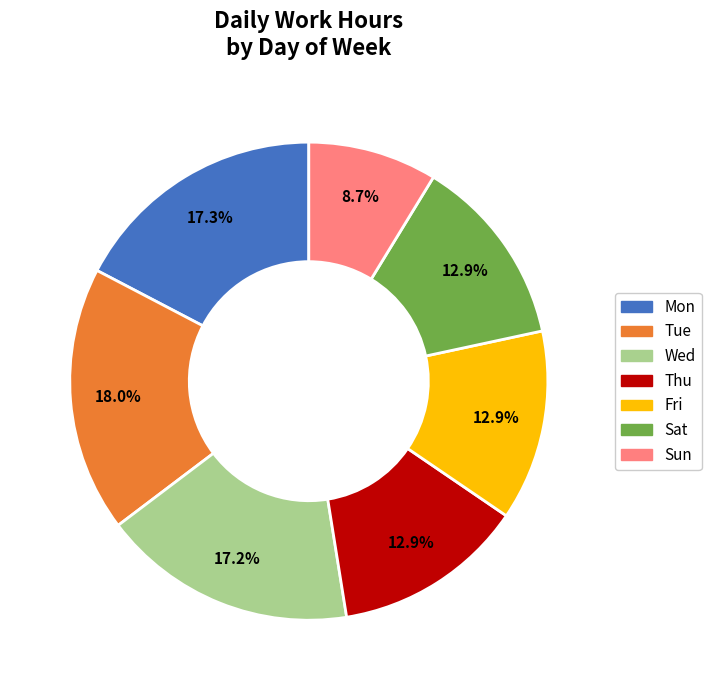

To the nearest percent, what percentage of the pie is Mon?

17%